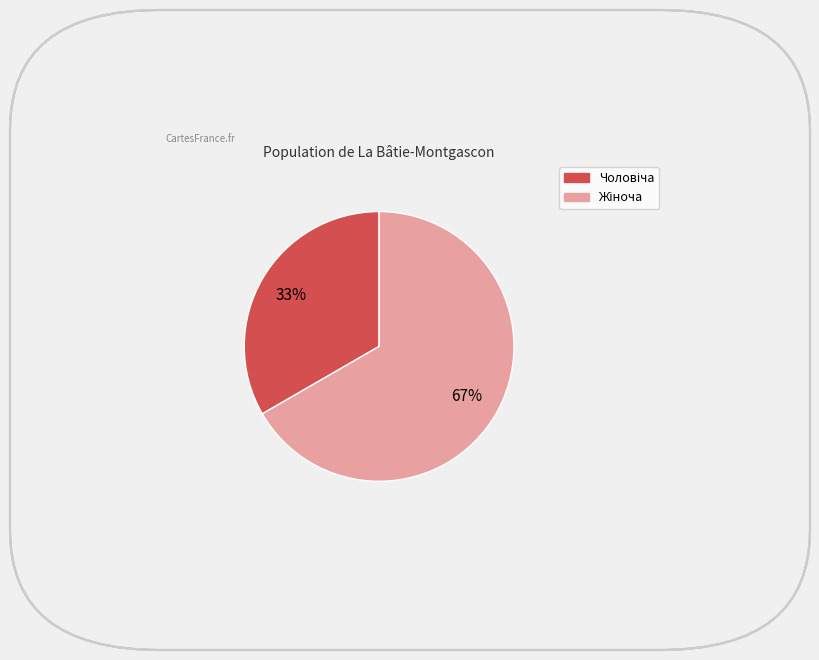

Is there a majority slice in this chart?

Yes